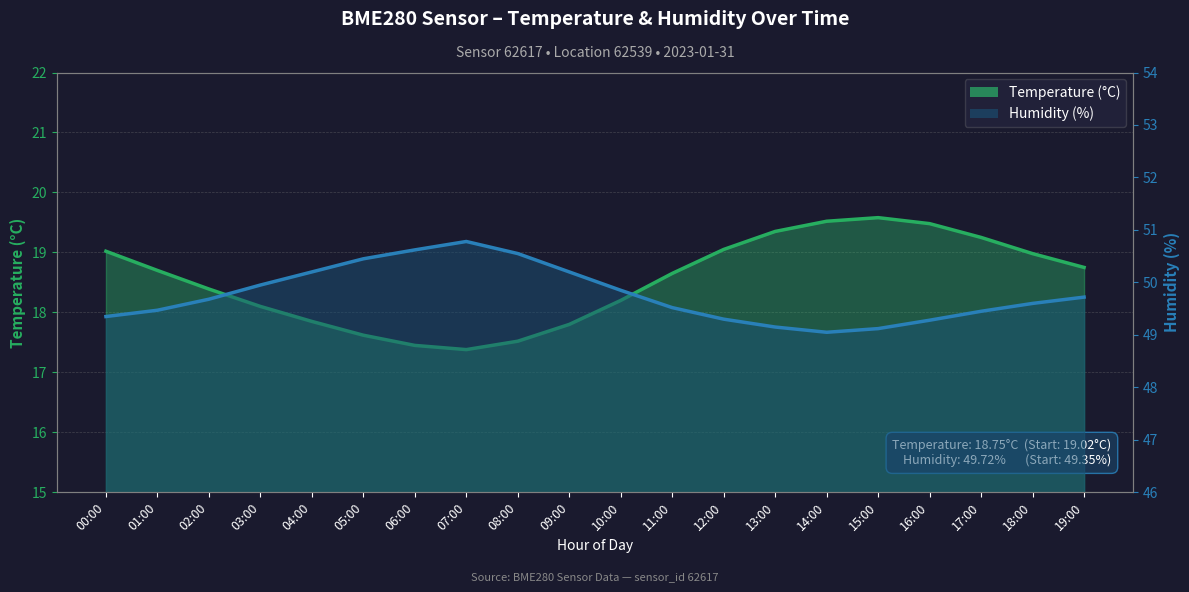

Reading right to left, what are all the values shown in this chart?

Temperature (°C): 18.8	19.0	19.2	19.5	19.6	19.5	19.4	19.1	18.6	18.2	17.8	17.5	17.4	17.4	17.6	17.9	18.1	18.4	18.7	19.0
Humidity (%): 49.7	49.6	49.5	49.3	49.1	49.0	49.1	49.3	49.5	49.9	50.2	50.5	50.8	50.6	50.5	50.2	50.0	49.7	49.5	49.4